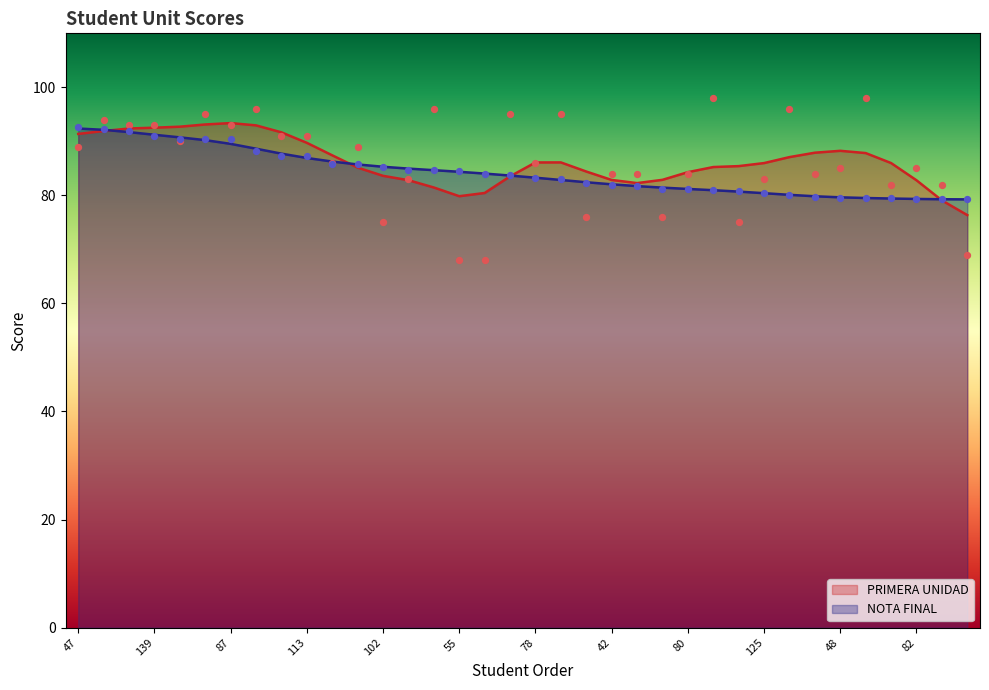

What is the total value across all series at 111?

176.0